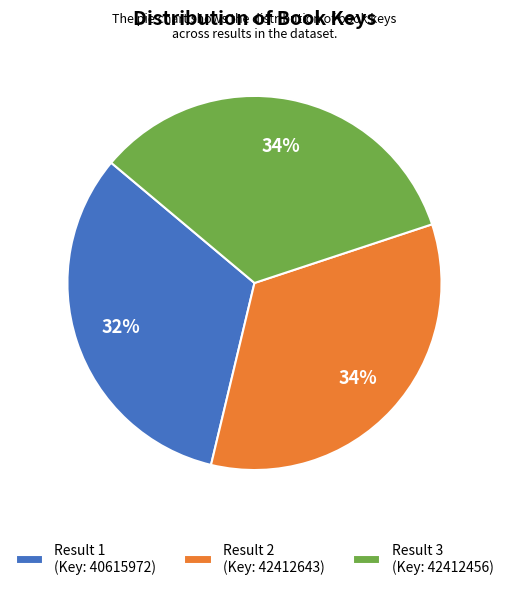

Between Result 1 (Key: 40615972) and Result 3 (Key: 42412456), which is larger?

Result 3 (Key: 42412456)